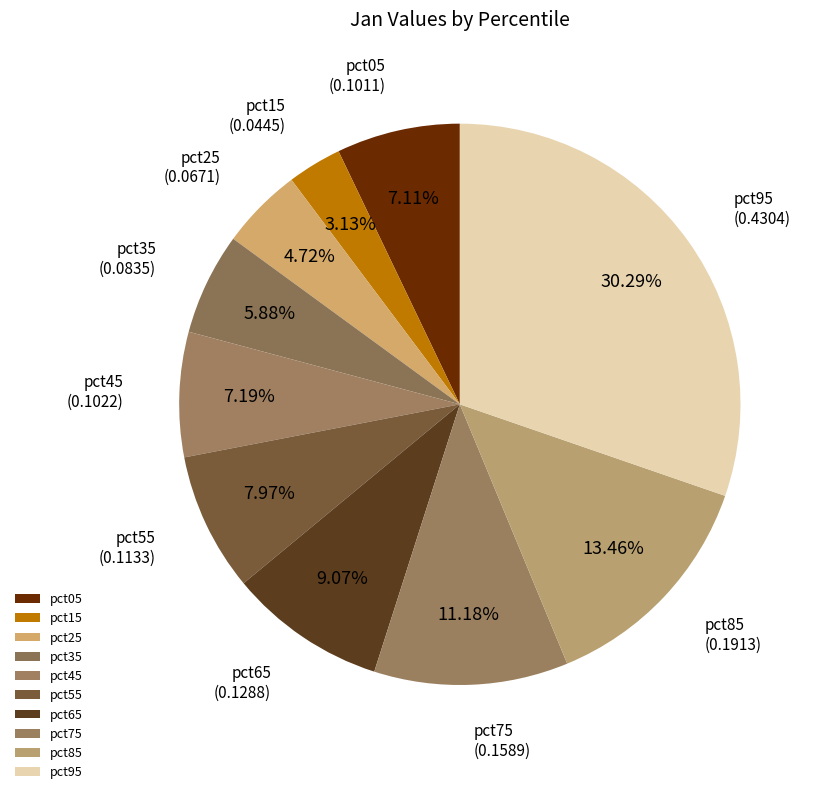

To the nearest percent, what is the difference between the largest and smallest slice percentages?

27%